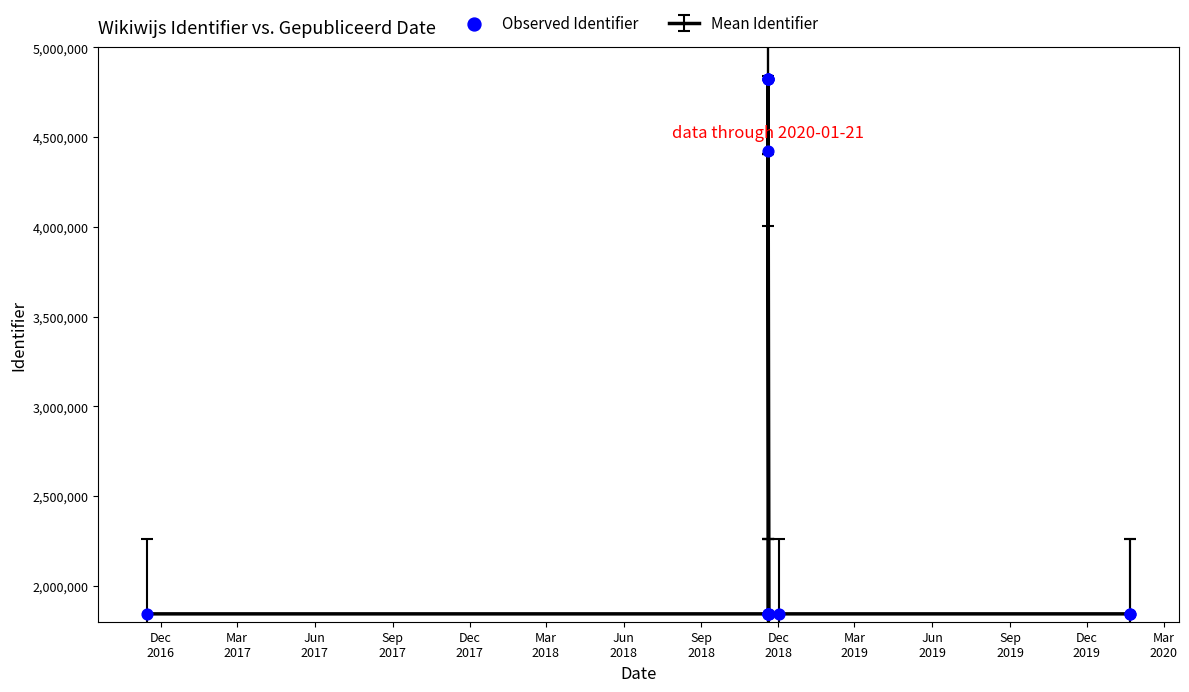

Approximately how many times larger is the value at Mar
2020 compared to Dec
2018?

0.4